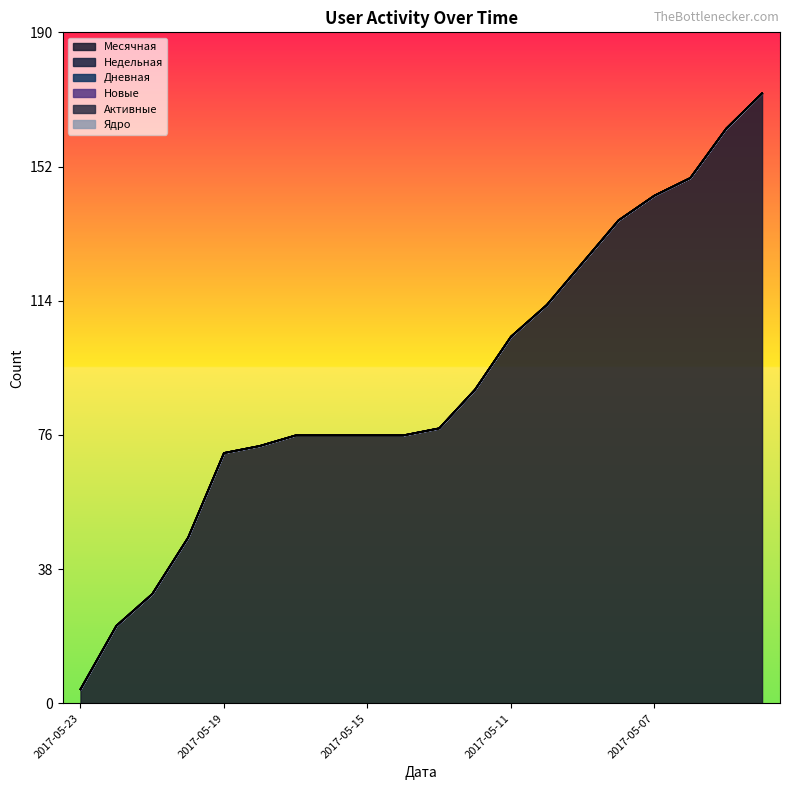

True or false: Дневная has more than 1 points higher than both neighbors.

False